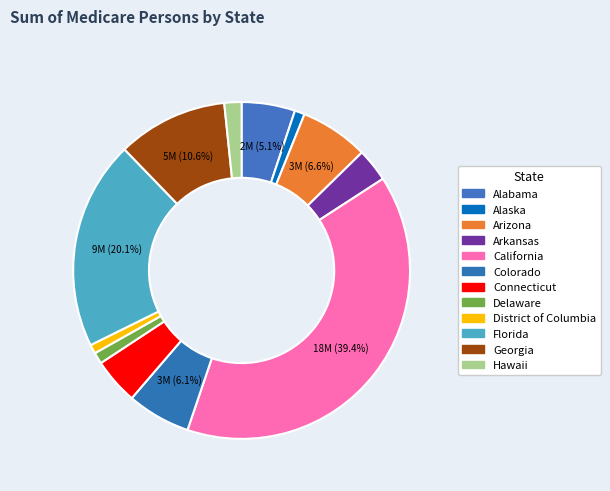

What is the ratio of the value at Hawaii to the value at Delaware?

1.5